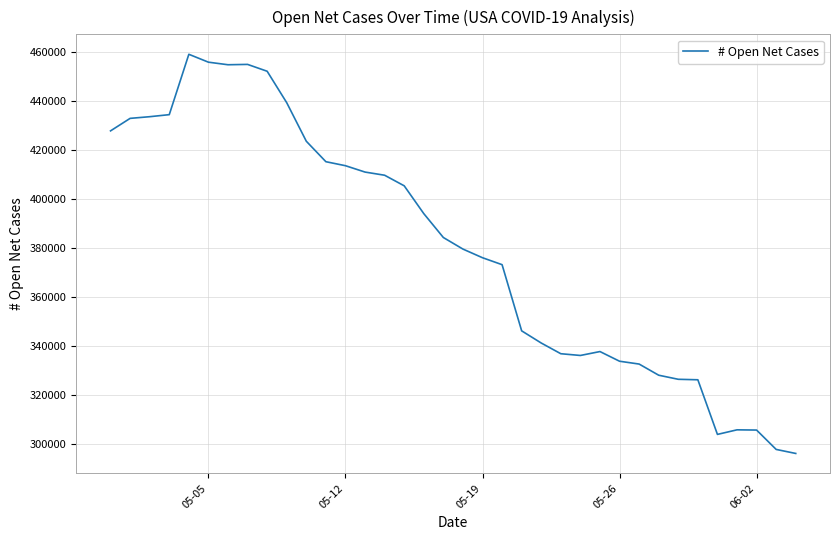

Does the chart have visible grid lines?

Yes